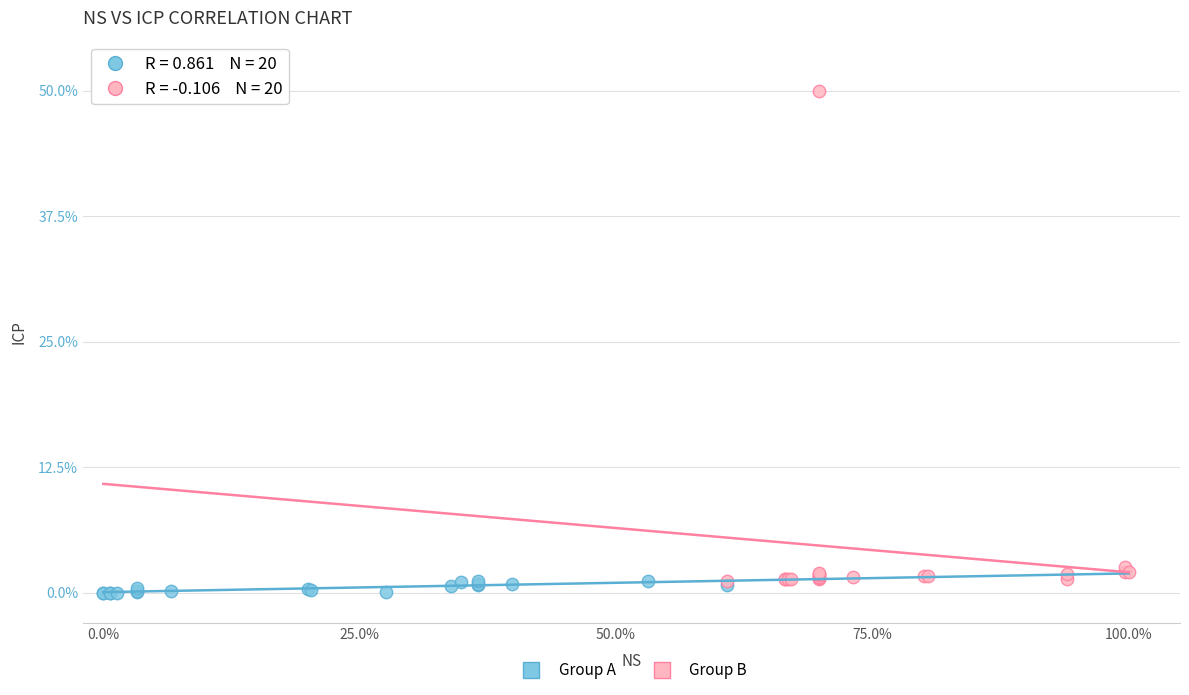

Which series contains the highest Y value?

Group B